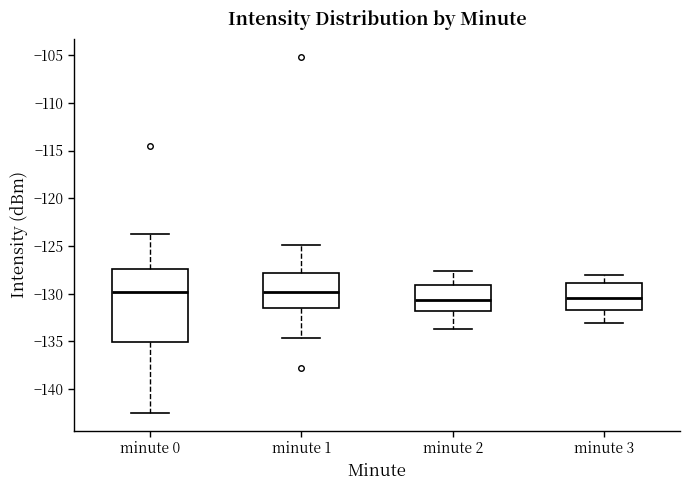

Where does the median line of the box for minute 1 sit on the y-axis? The values are not printed on the chart, so give them approximately, as read against the axis.

-130.0